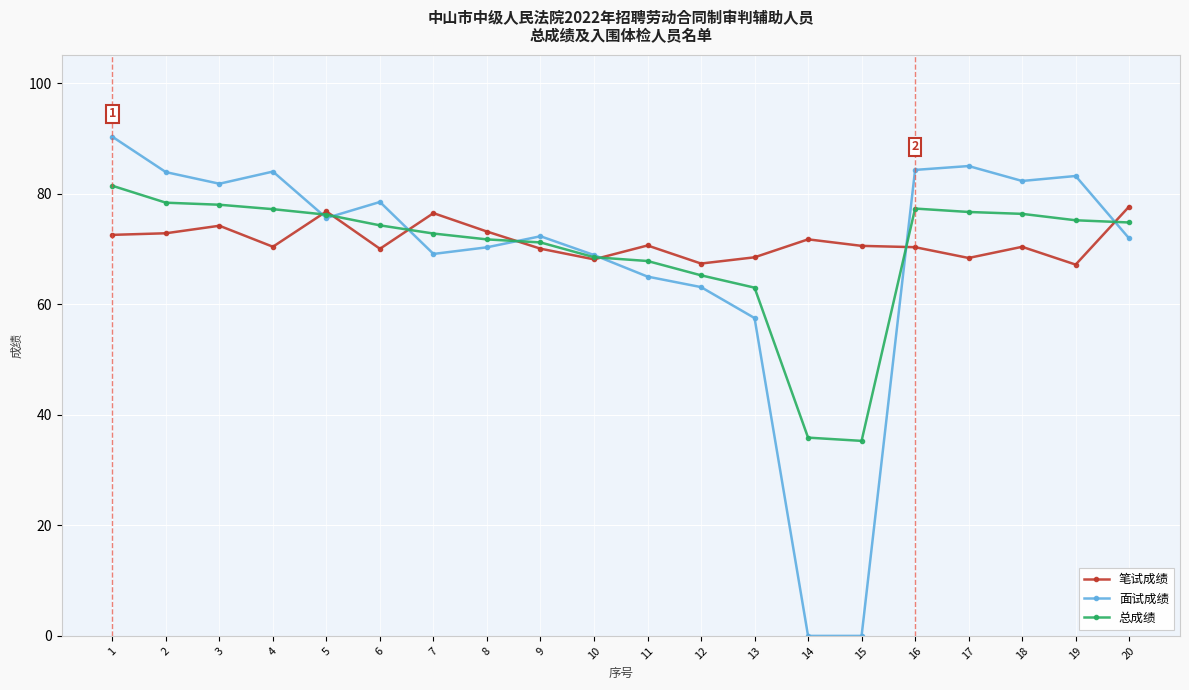

At which category does 面试成绩 reach its first local peak?

4